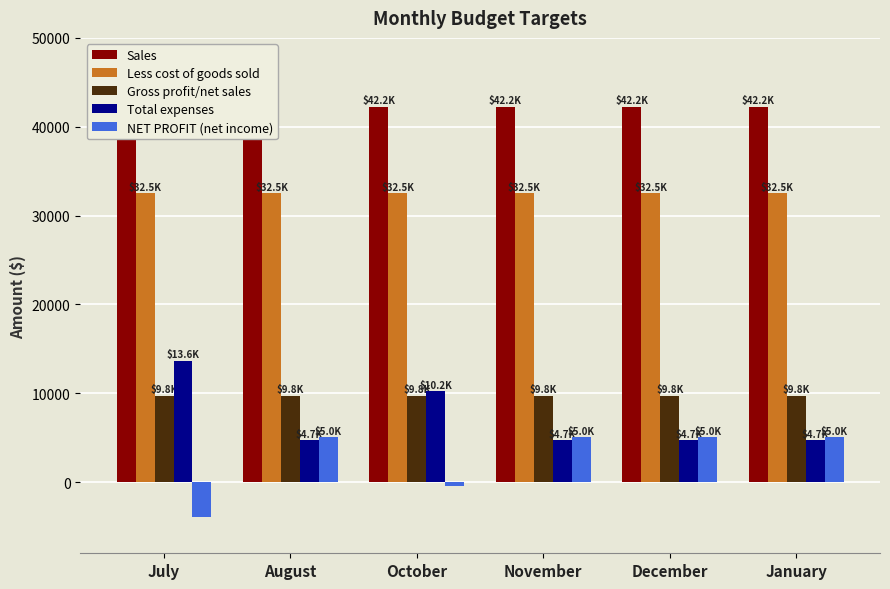

Is it true that Sales equals 68225.3 at July?

False